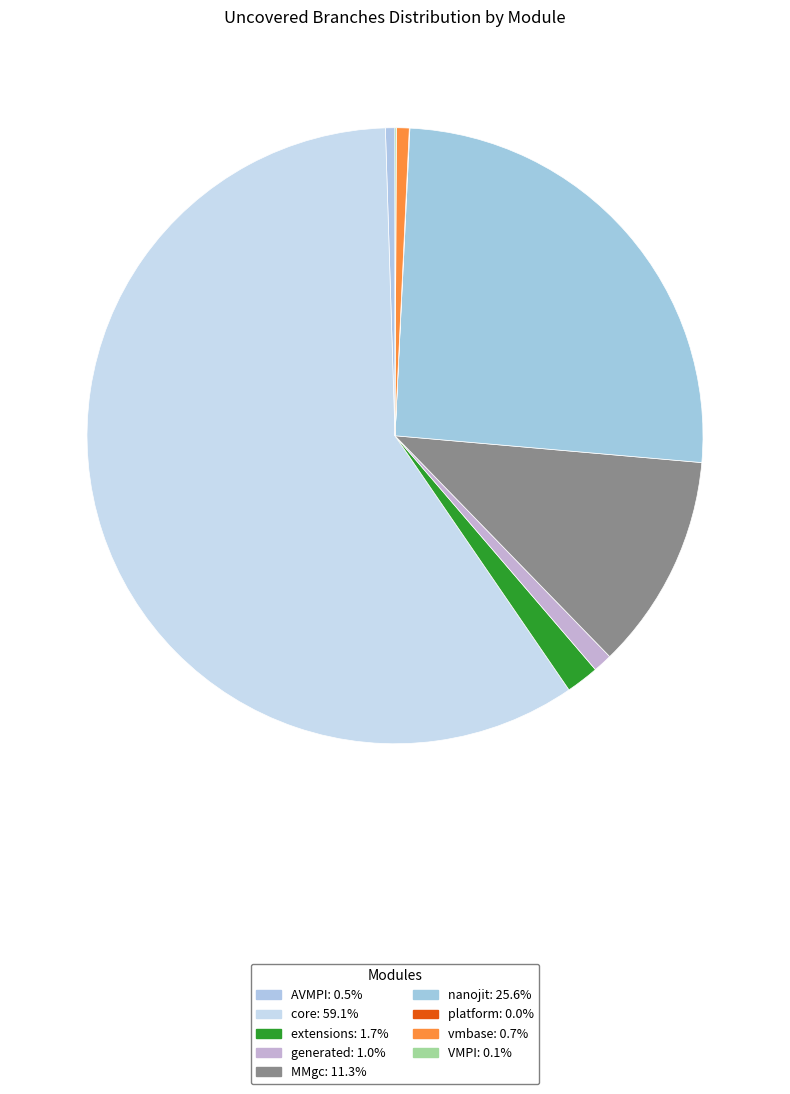

Is it true that vmbase is 1% of the pie?

True